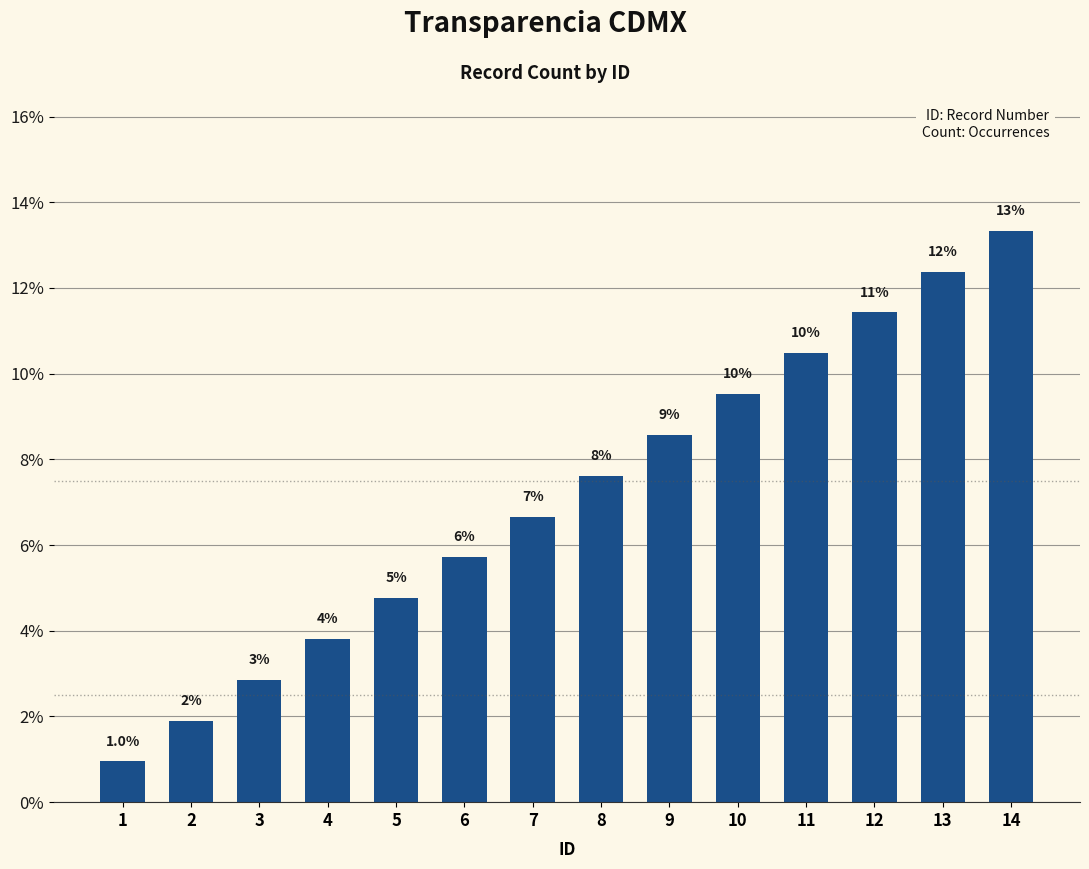

Are the bars grouped side by side (vs. stacked)?

No